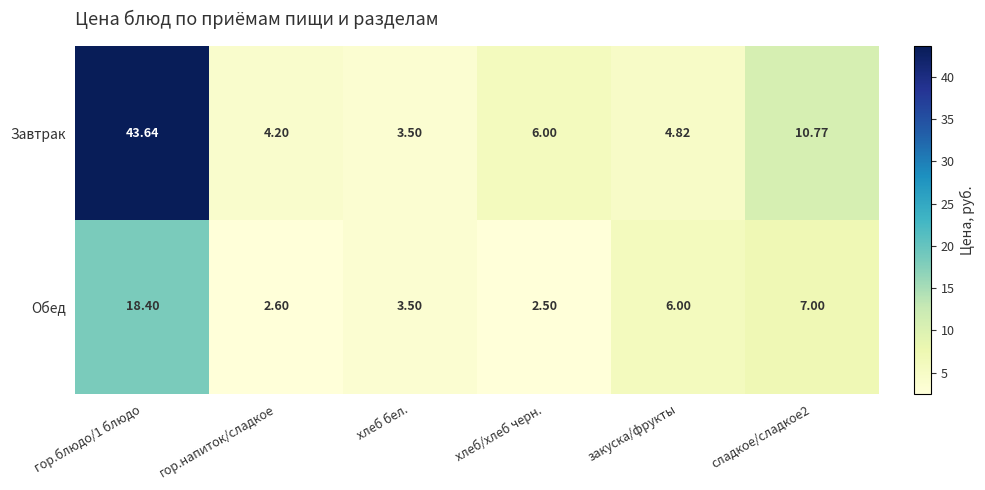

At which category does the chart reach its minimum across all series?

хлеб/хлеб черн.